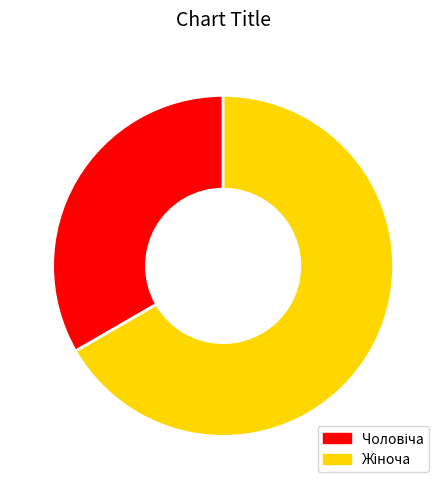

Is there any slice that represents more than half of the pie?

Yes